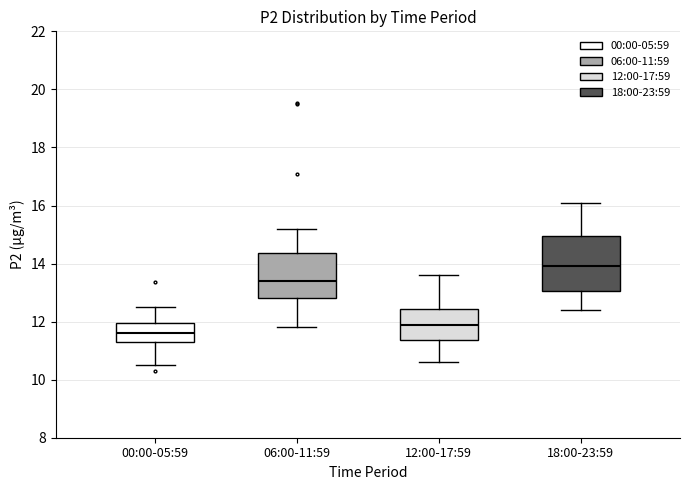

Where does the lower whisker of the box for 00:00-05:59 end on the y-axis? The values are not printed on the chart, so give them approximately, as read against the axis.

10.6